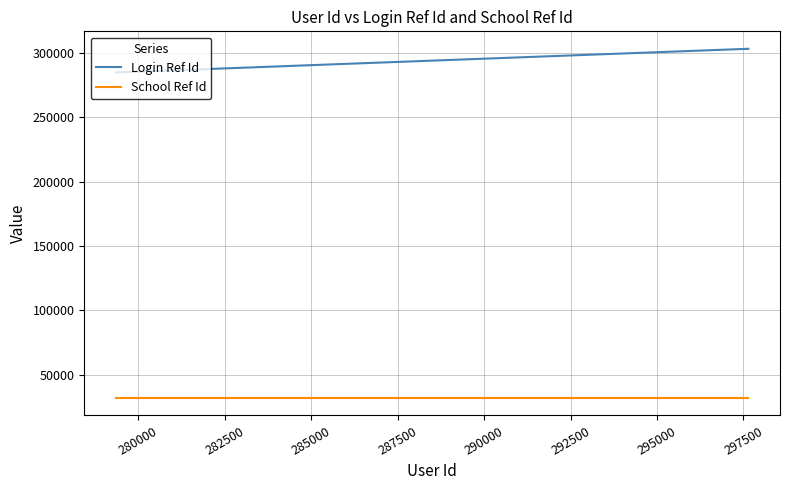

List the series in order of their peak value, highest first.

Login Ref Id, School Ref Id